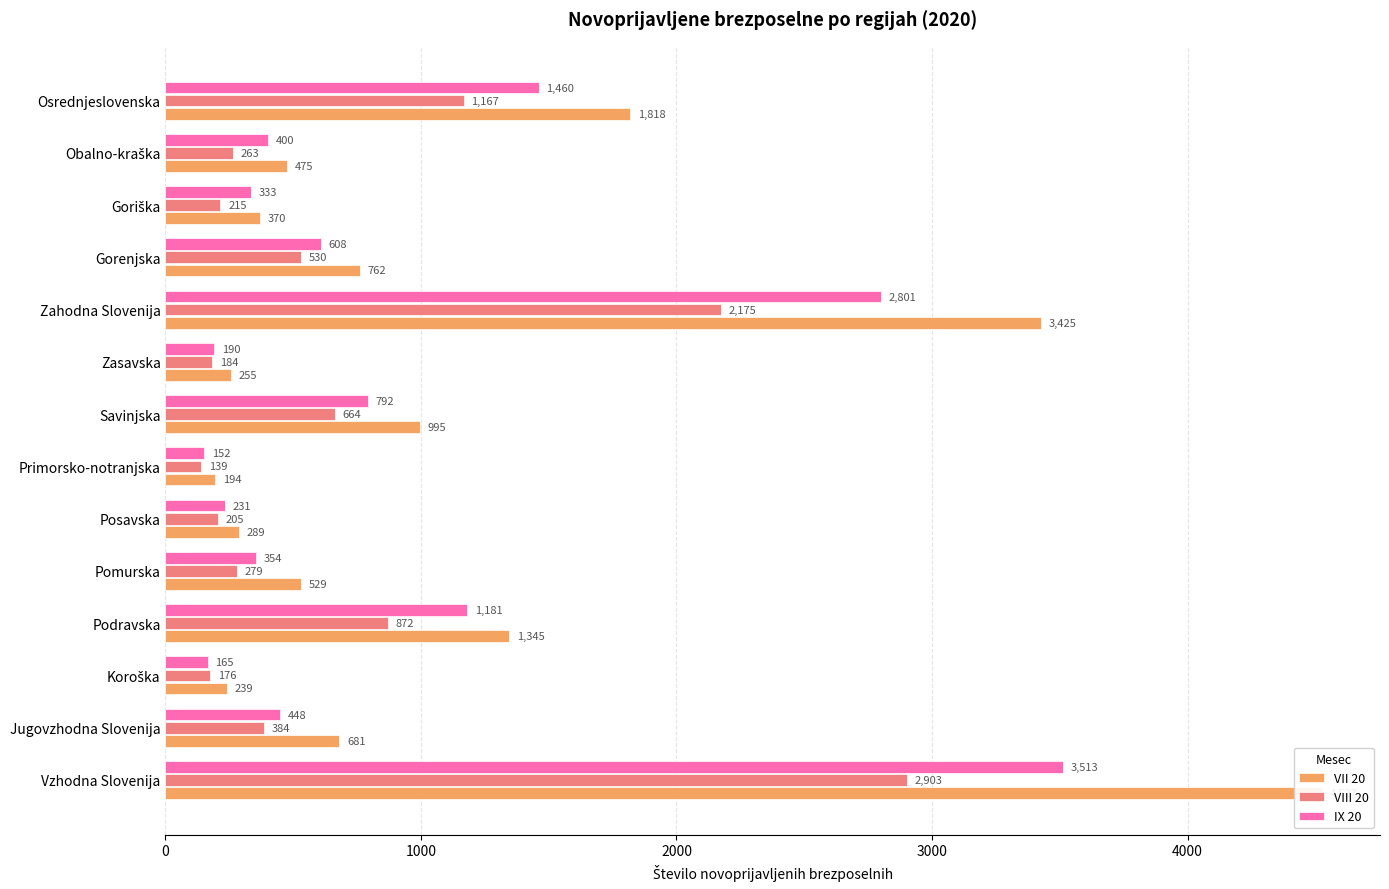

How many groups of bars are there?

14